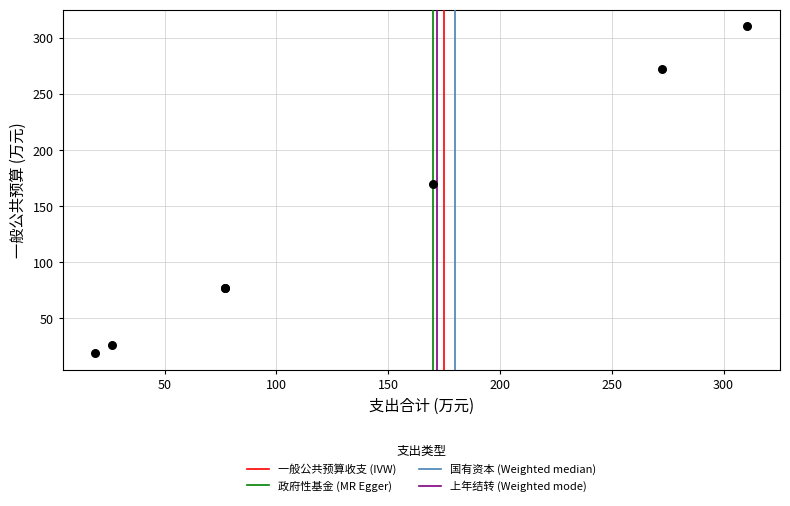

What Y value in the scatter plot is closest to 164?

170.0